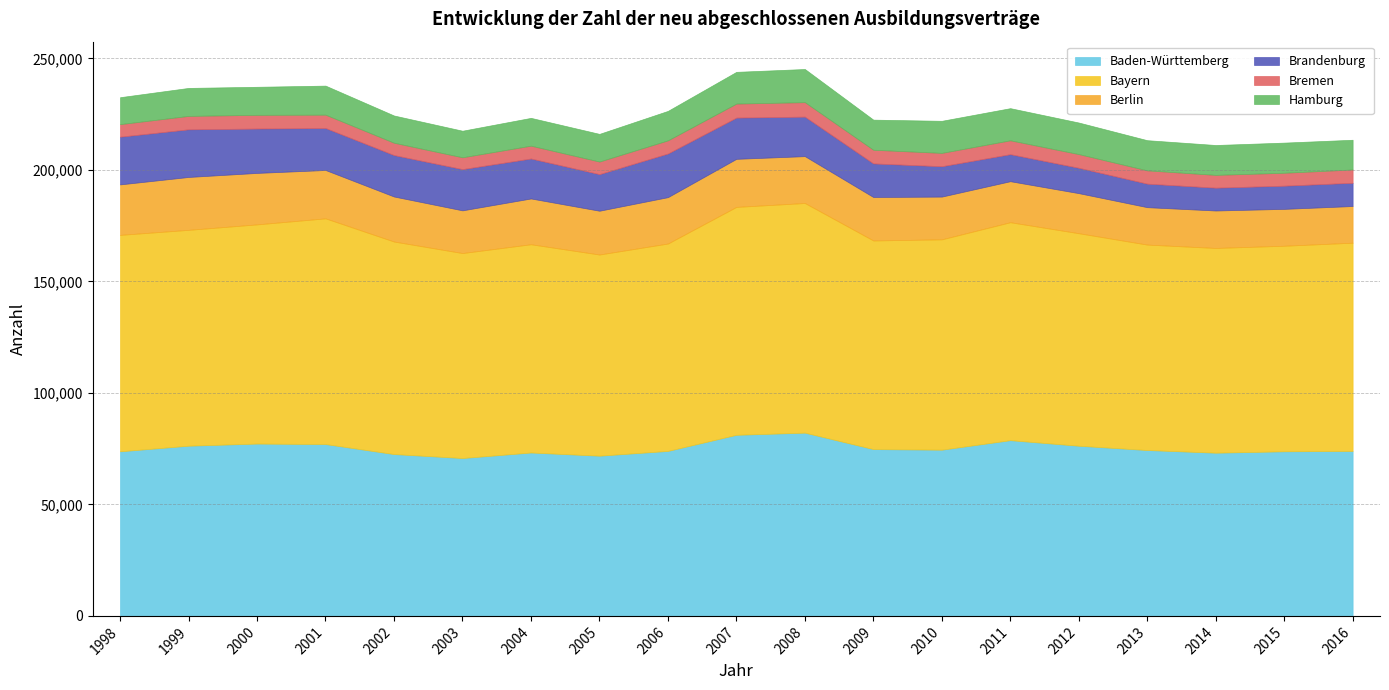

True or false: Bayern and Baden-Württemberg intersect in this chart.

False